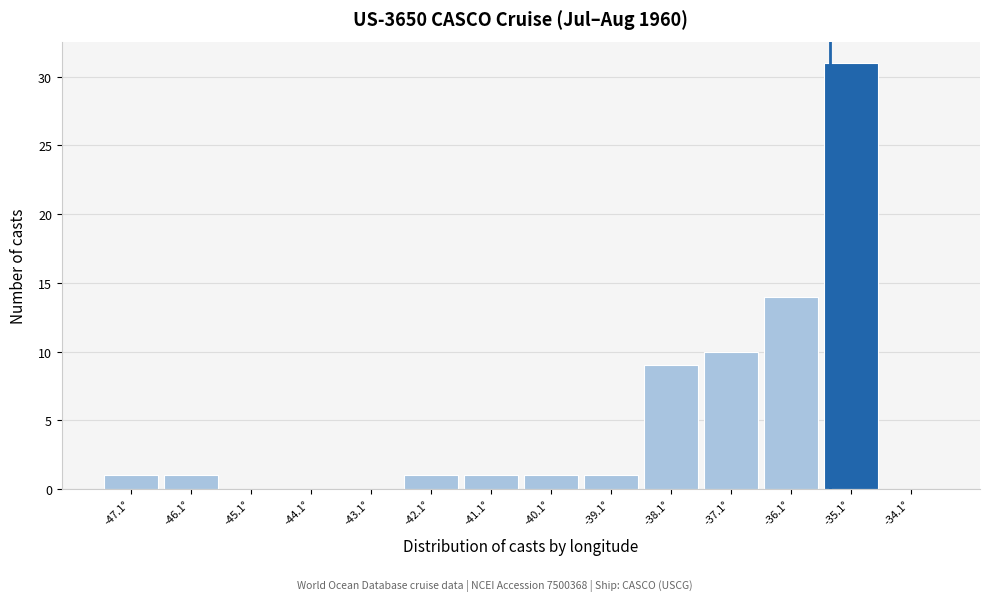

Over which range of the x-axis is the bar tallest?

-35.65 to -34.65